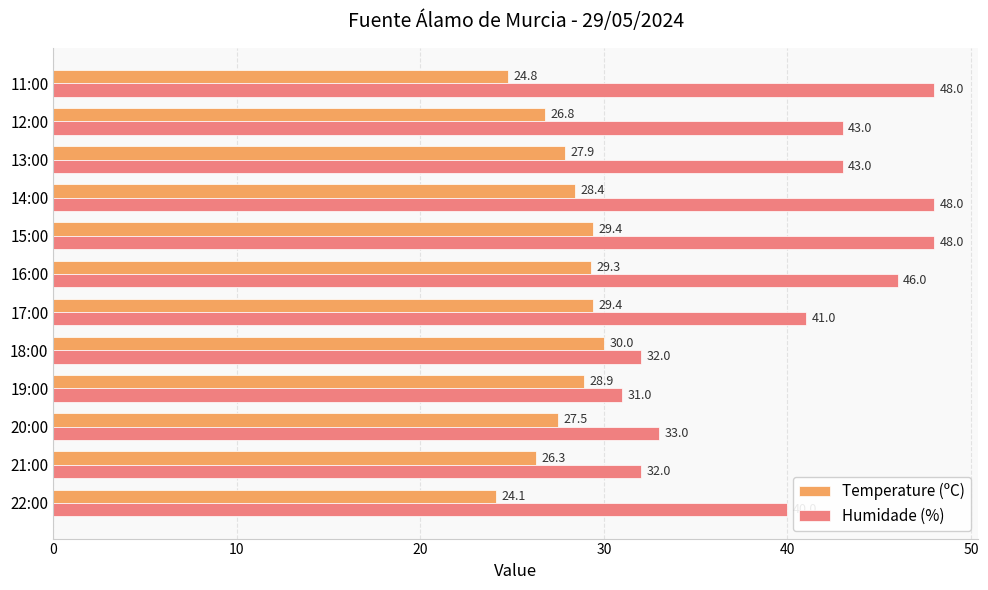

What are all the series names shown in the legend?

Temperature (ºC), Humidade (%)